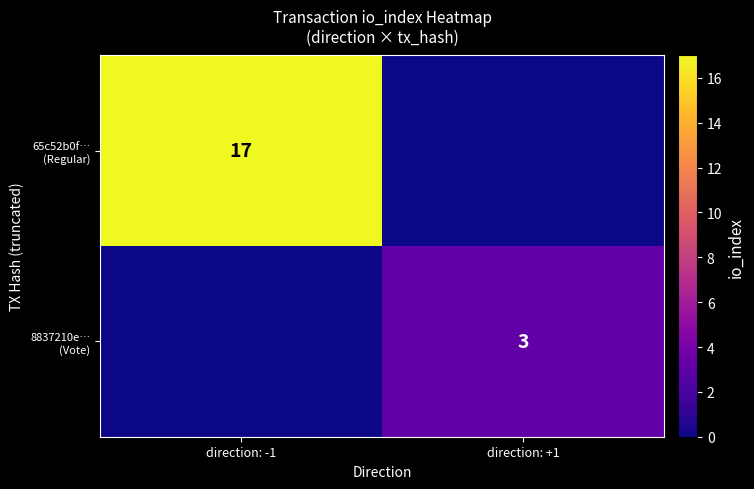

What is the average value of the 8837210e… (Vote) series?

2